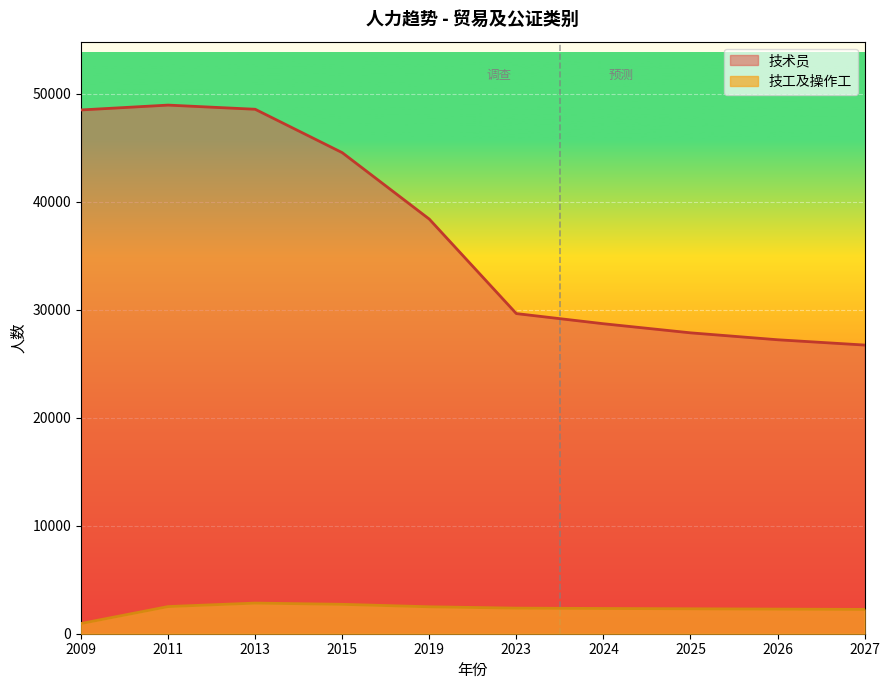

Which category has the lowest value in the 技工及操作工 series?

2009